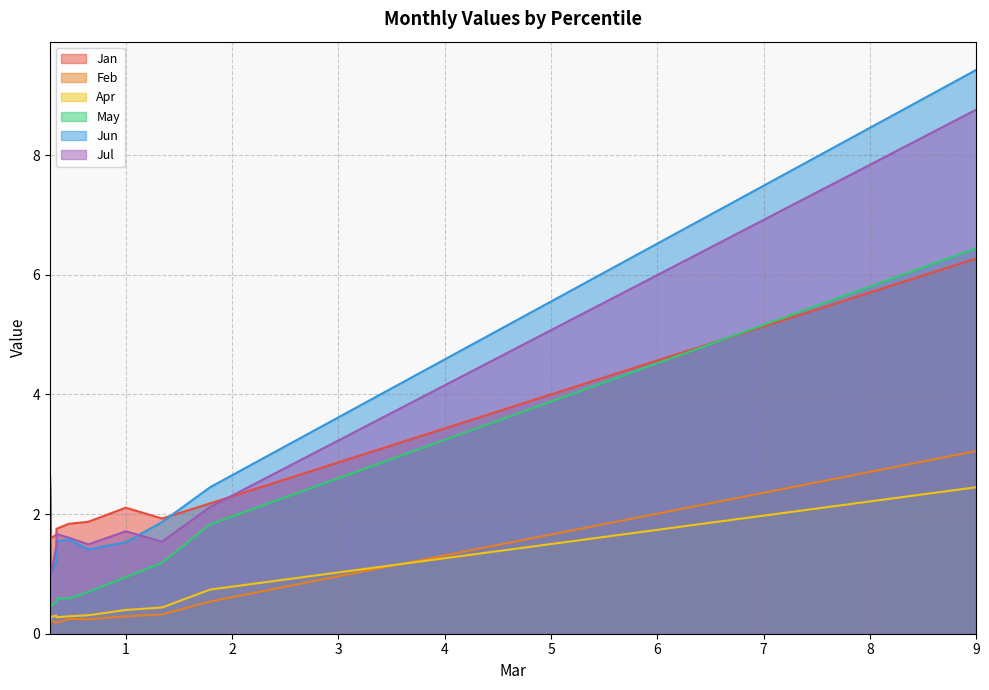

Which label corresponds to the smallest value in the chart?

pct25